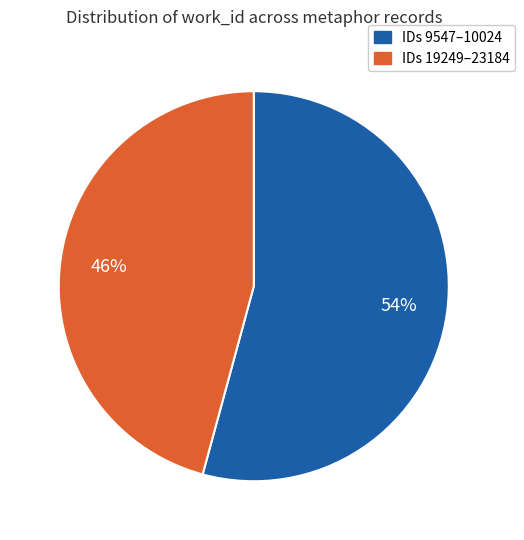

To the nearest percent, what is the difference between the largest and smallest slice percentages?

8%